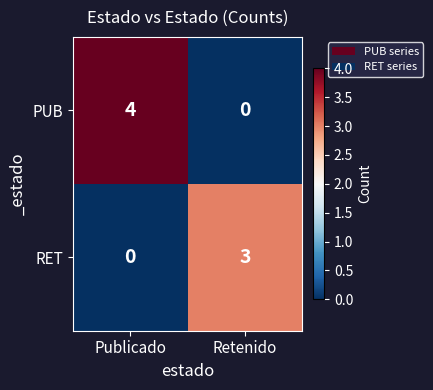

At which label does PUB reach its peak?

Publicado